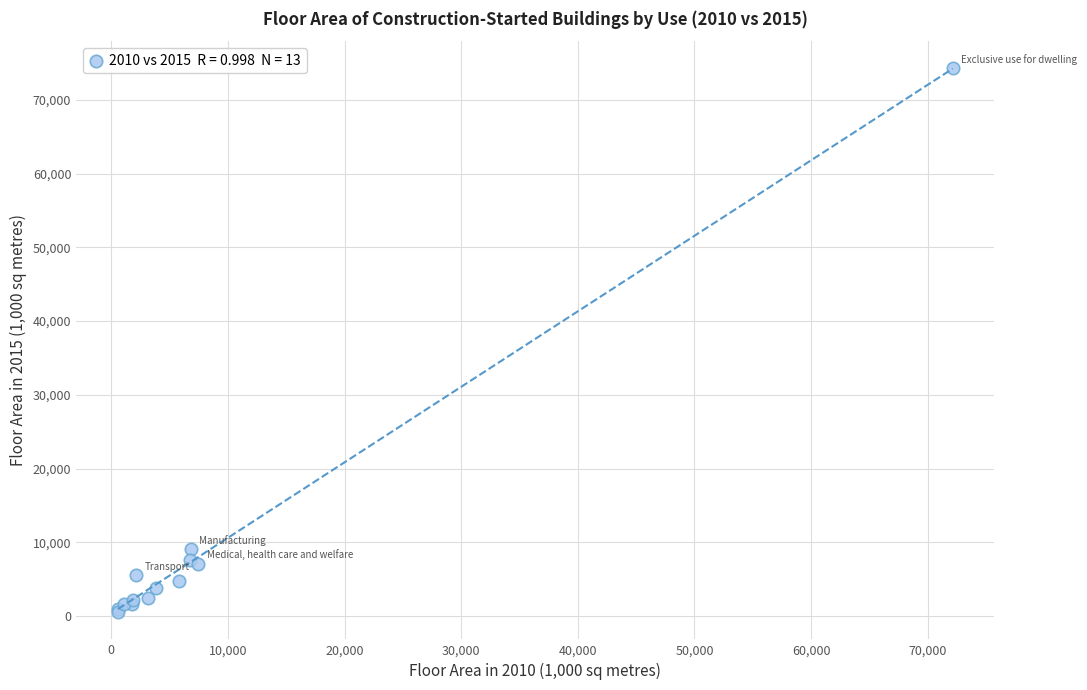

What Y value in the scatter plot is closest to 37401?

9094